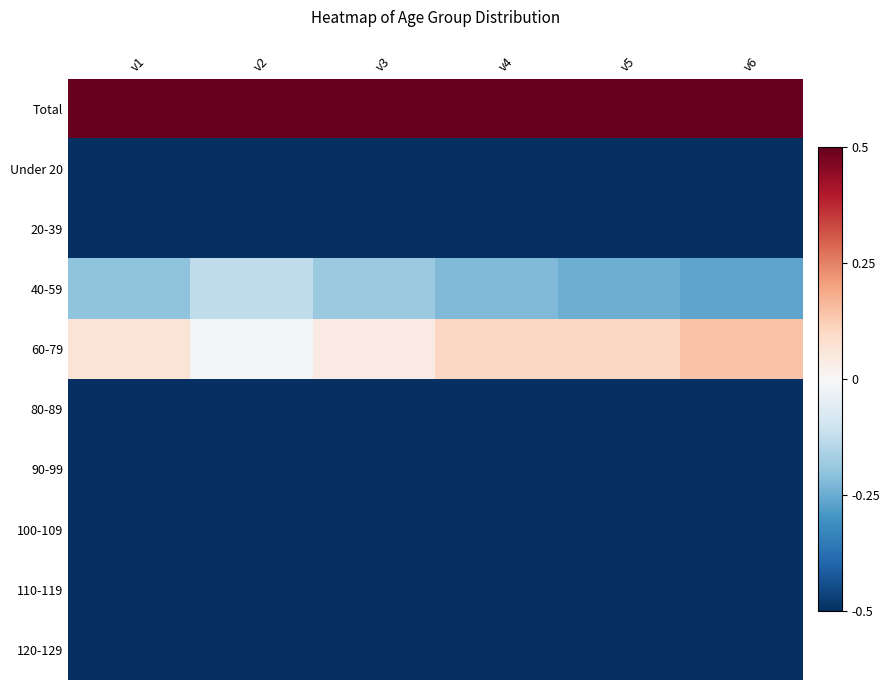

At which category does the chart reach its minimum across all series?

v2